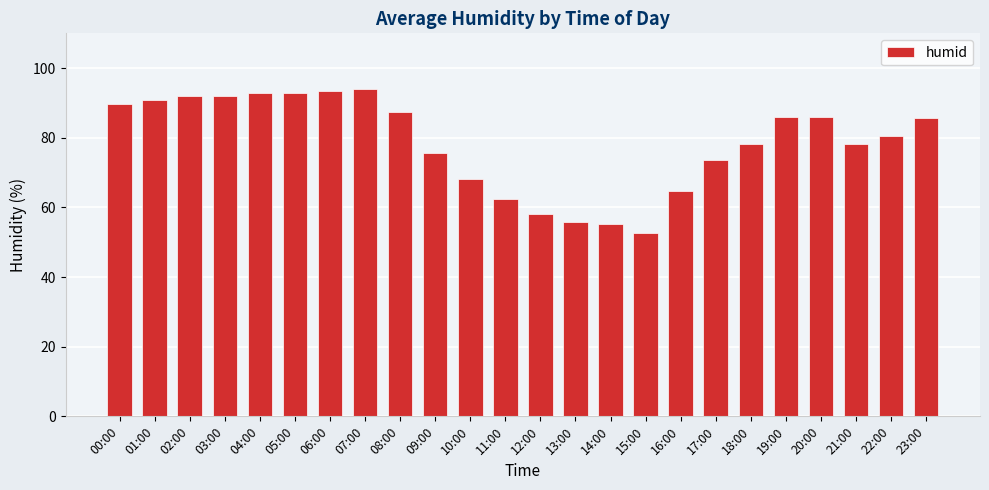

What position from the left is 23:00?

24